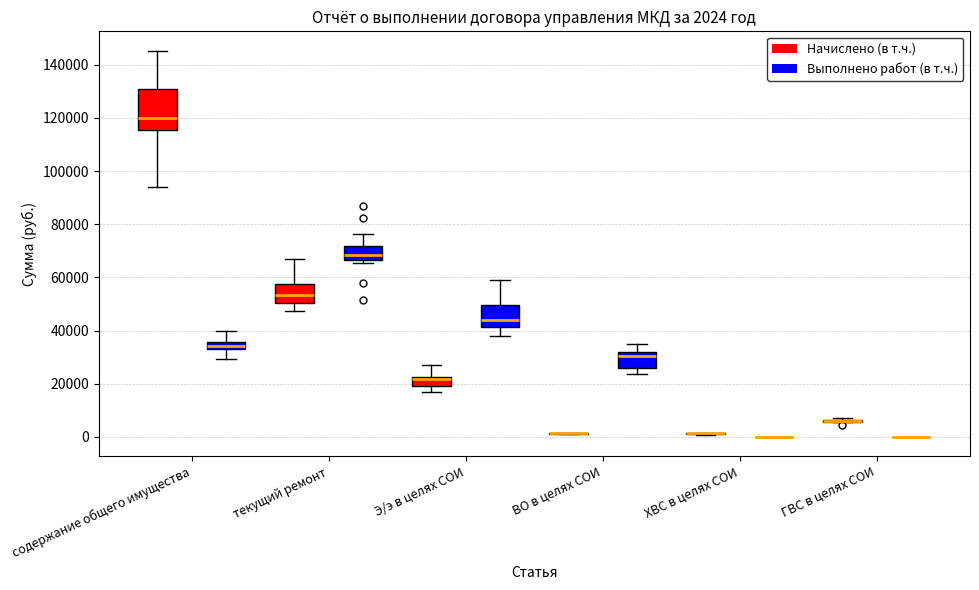

Comparing the boxes themselves (not the whiskers), which one is the tallest?

содержание общего имущества (Начислено (в т.ч.))